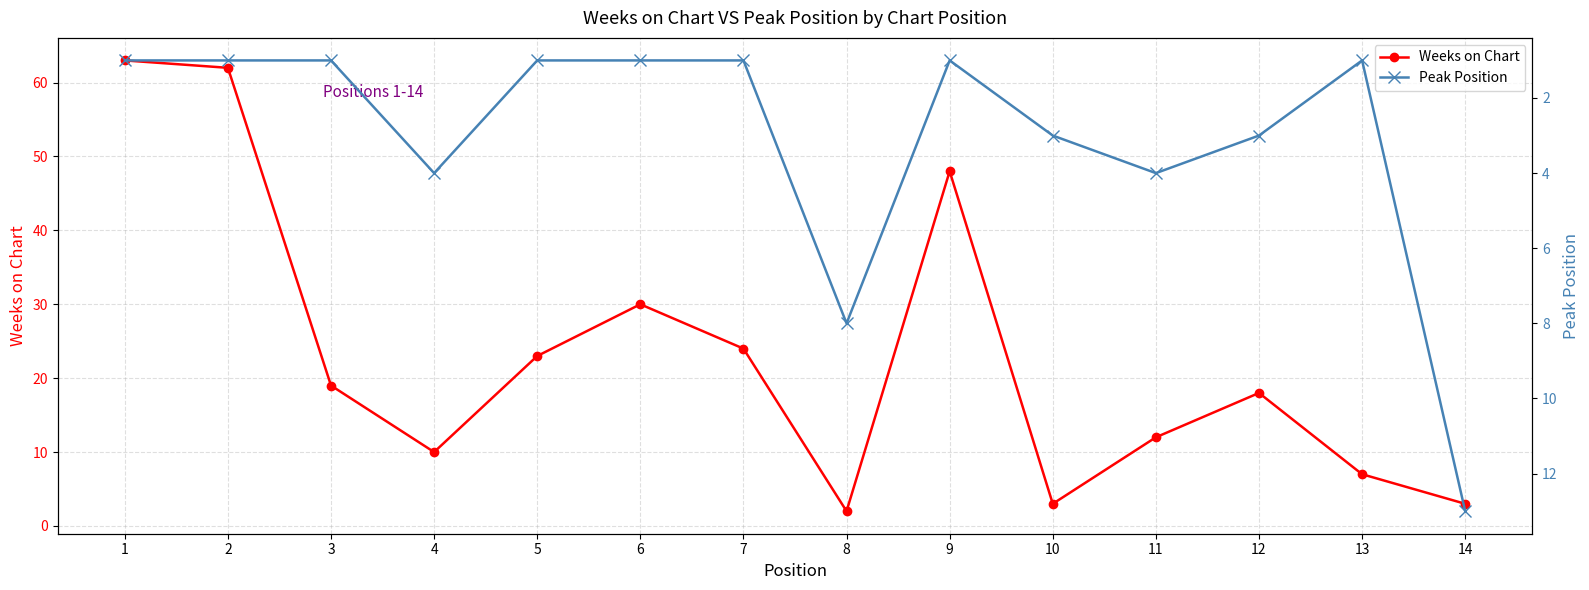

Reading left to right, extract all data points from this chart.

Weeks on Chart: 1=63	2=62	3=19	4=10	5=23	6=30	7=24	8=2	9=48	10=3	11=12	12=18	13=7	14=3
Peak Position: 1=1	2=1	3=1	4=4	5=1	6=1	7=1	8=8	9=1	10=3	11=4	12=3	13=1	14=13